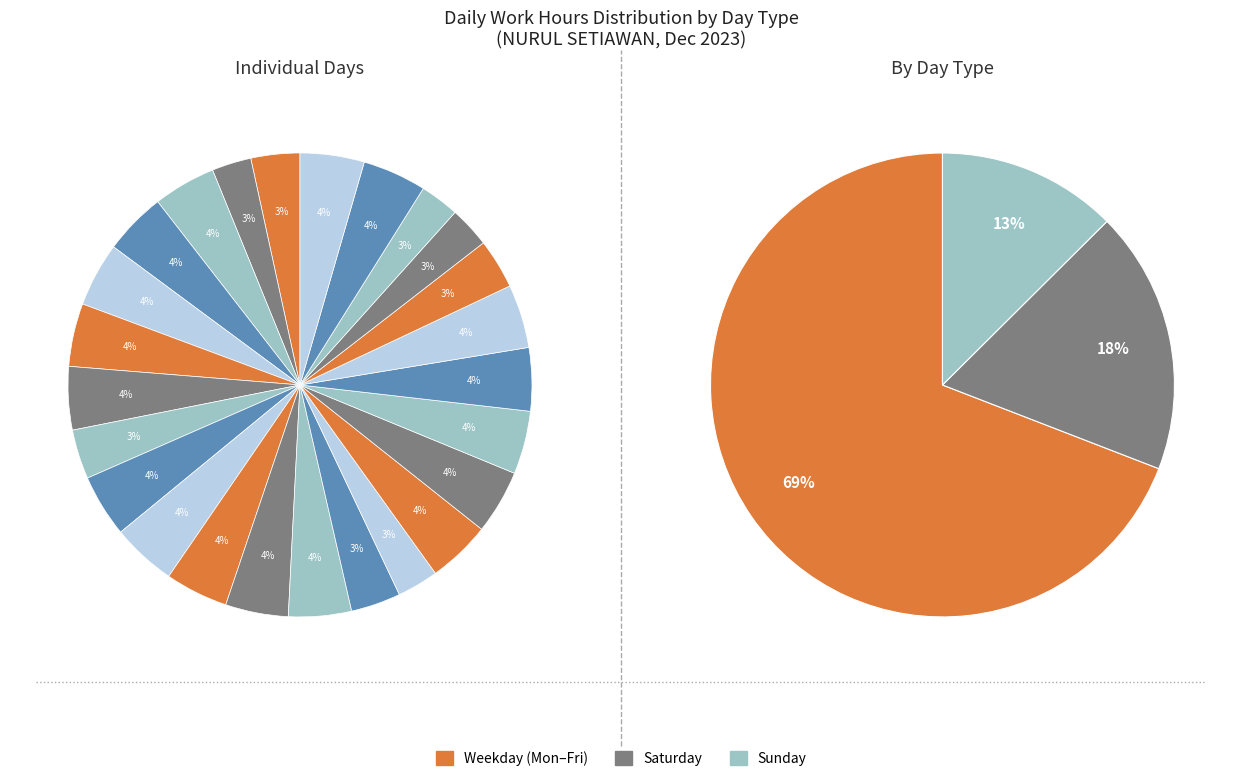

True or false: Fri(15) accounts for 4% of the total.

True